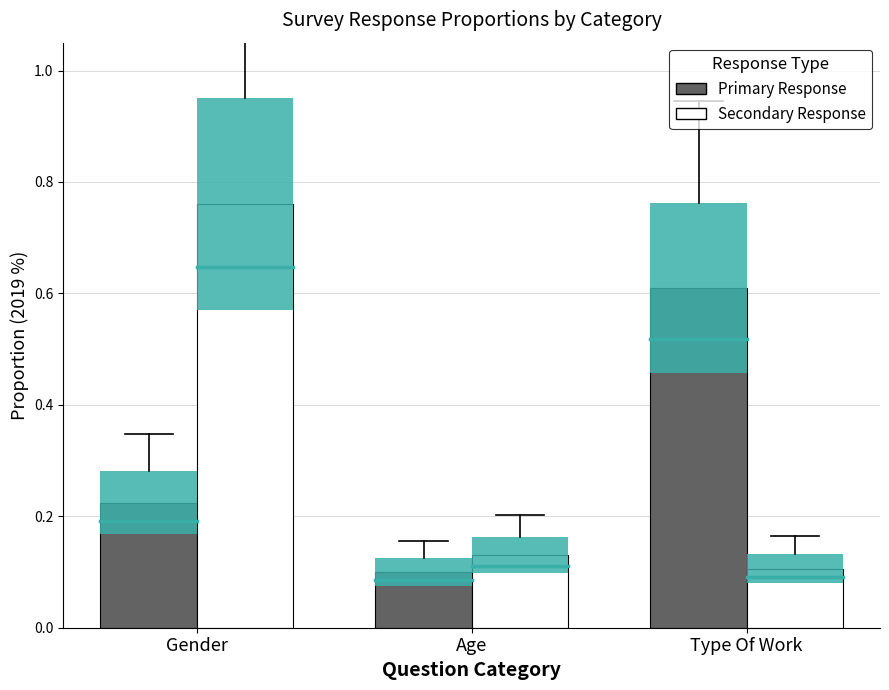

How many bars are there in each group?

2